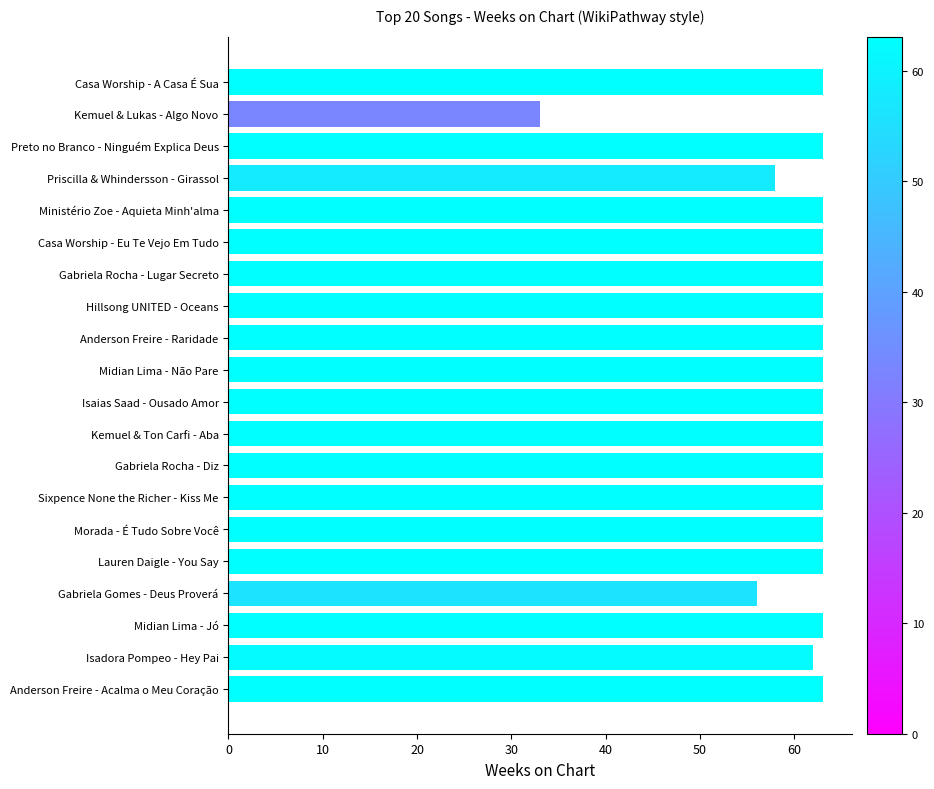

Does the chart contain stacked bars?

No